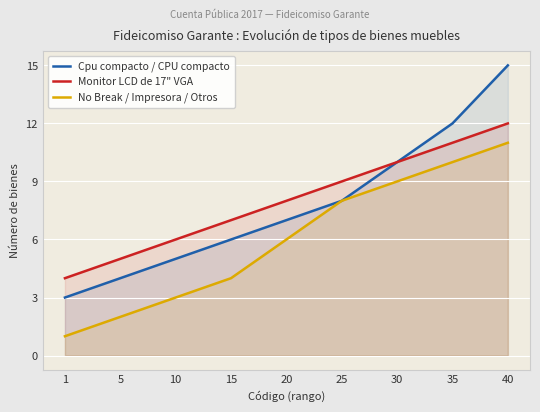

True or false: Monitor LCD de 17" VGA and No Break / Impresora / Otros intersect in this chart.

False